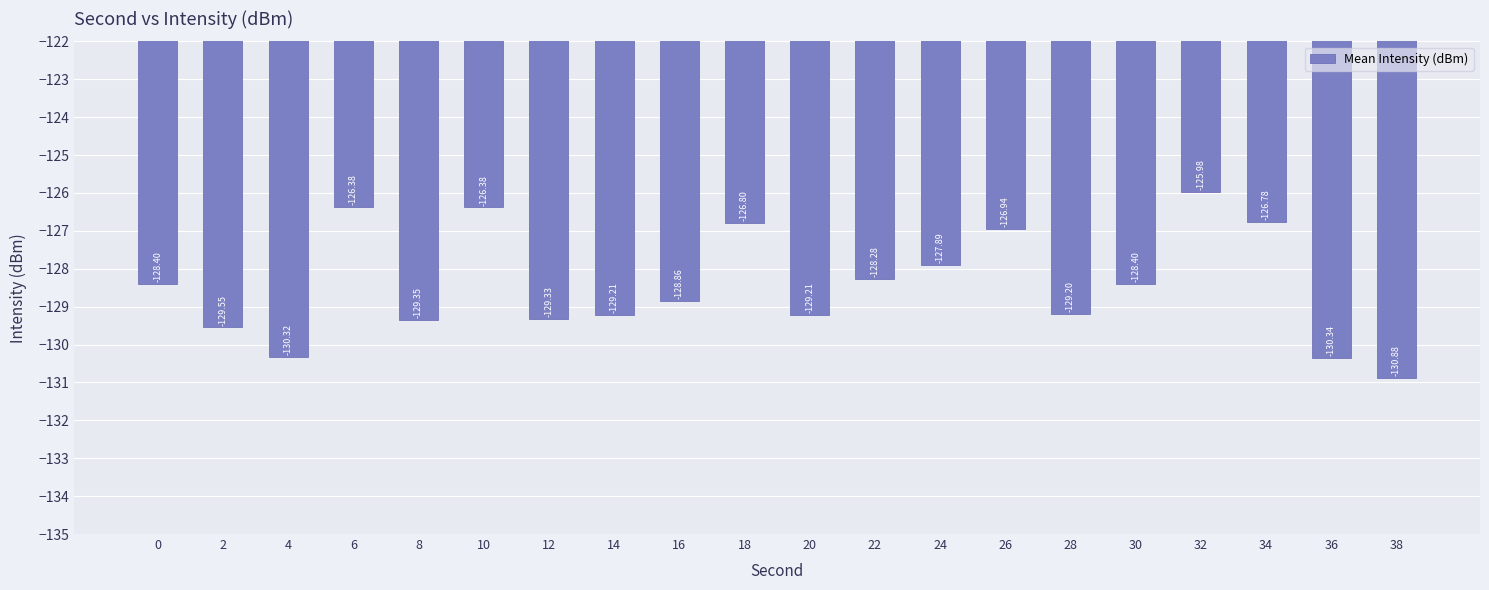

What is the average value?

-128.4